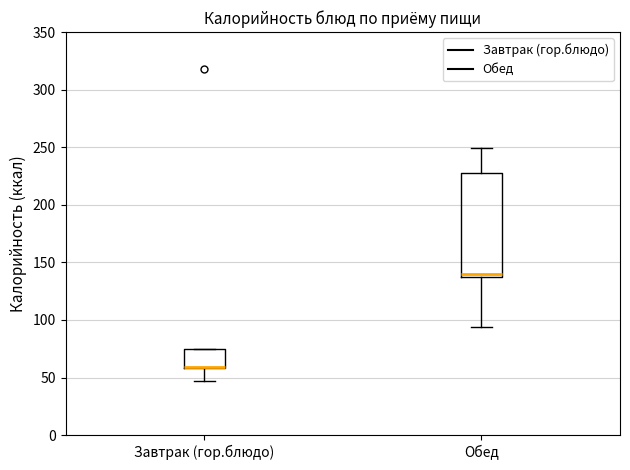

Reading left to right, transcribe this box plot: for each box, give where its median line is, the range the box spans, and where its two whiskers end, as read against the y-axis. The values are not printed on the chart, so give them approximately, as read against the axis.

Завтрак (гор.блюдо): median 60 (drawn on the box's lower edge), box 60 to 75, whiskers 45 to 75
Обед: median 140, box 135 to 230, whiskers 95 to 250